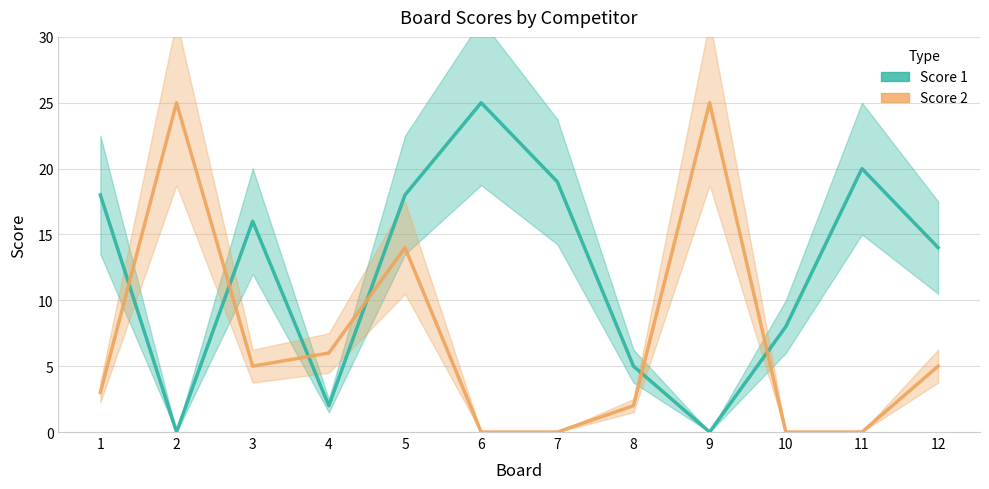

The value of Score 2 at 3 is 5. True or false?

True